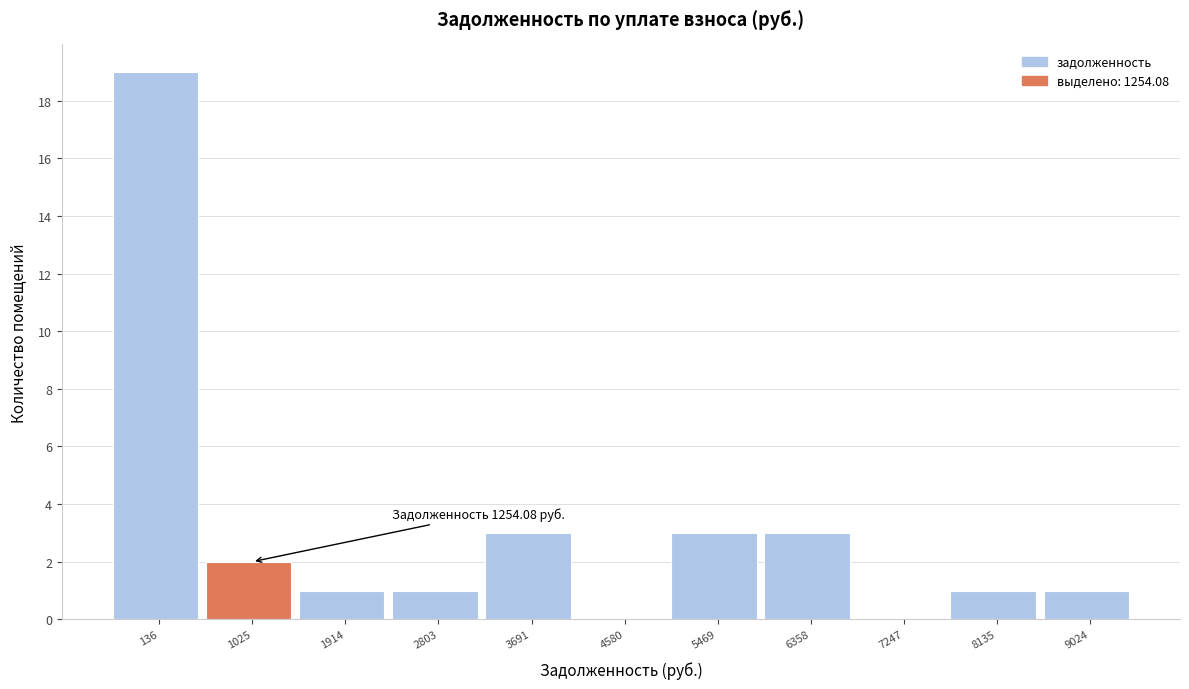

Reading right to left, extract all data points from this chart.

9024=1	8135=1	7247=0	6358=3	5469=3	4580=0	3691=3	2803=1	1914=1	1025=2	136=19